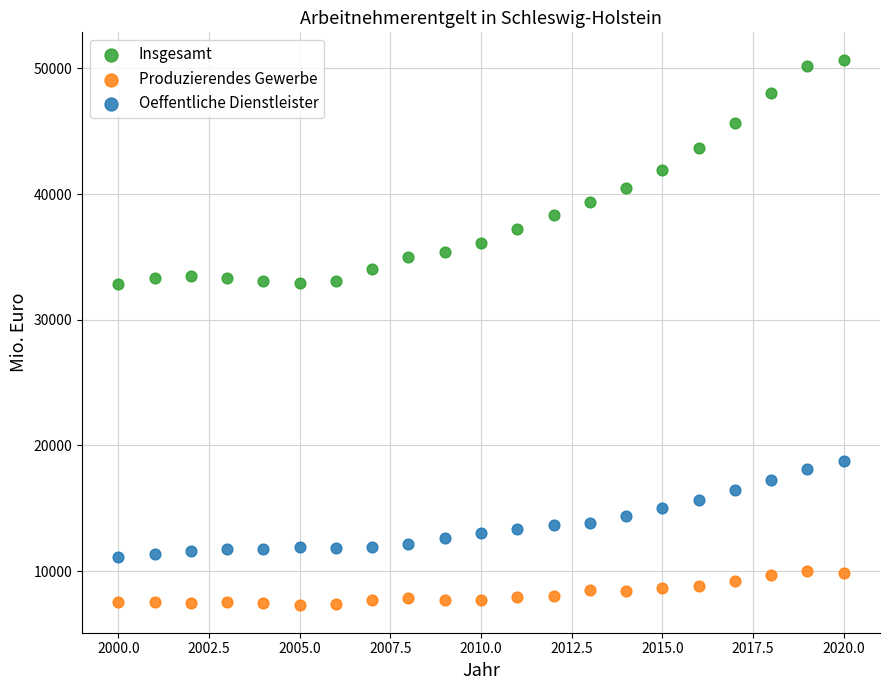

What is the X range (max minus min) for the scatter plot?

20.0